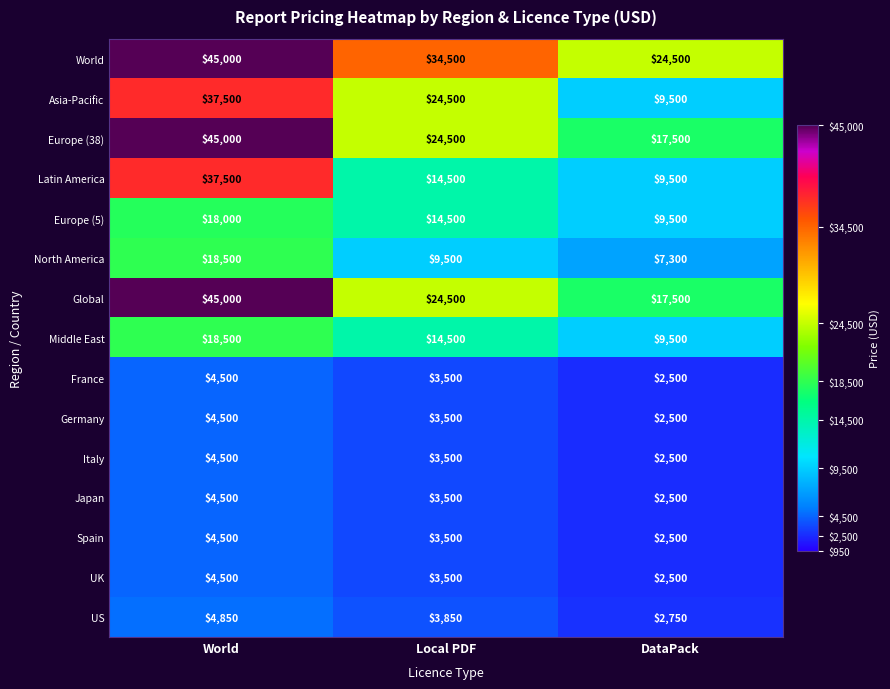

At which label does Latin America first exceed 14500?

World